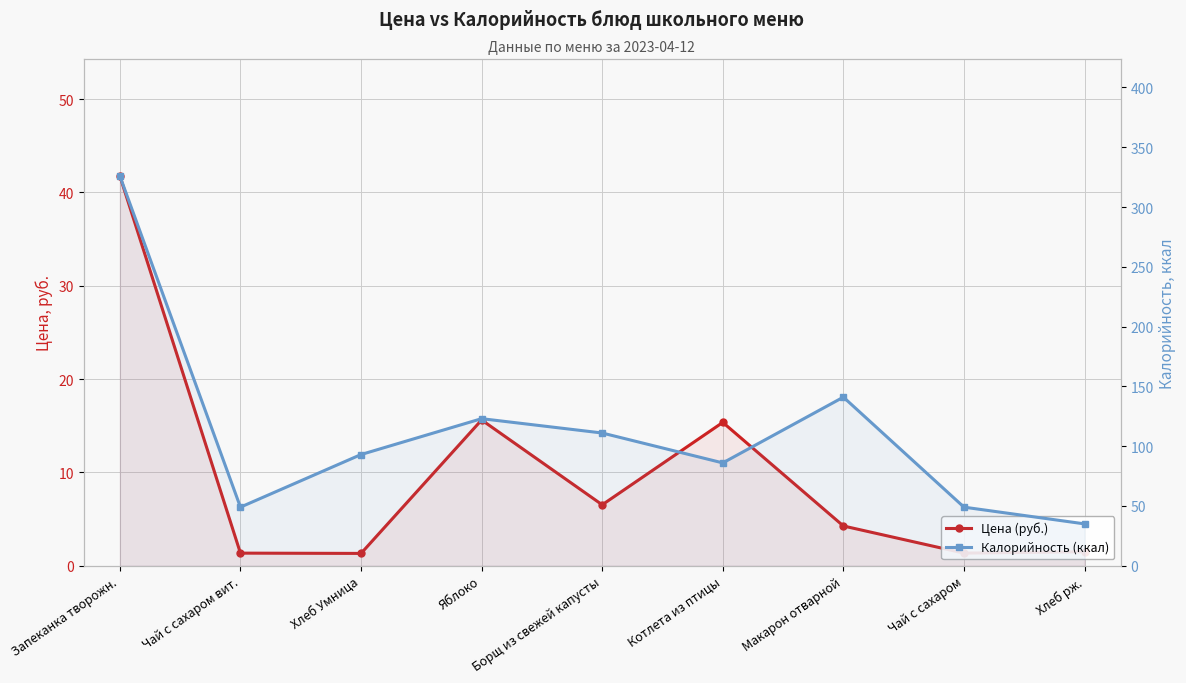

What is the value of the Калорийность (ккал) point at the 2nd from the left?

49.0